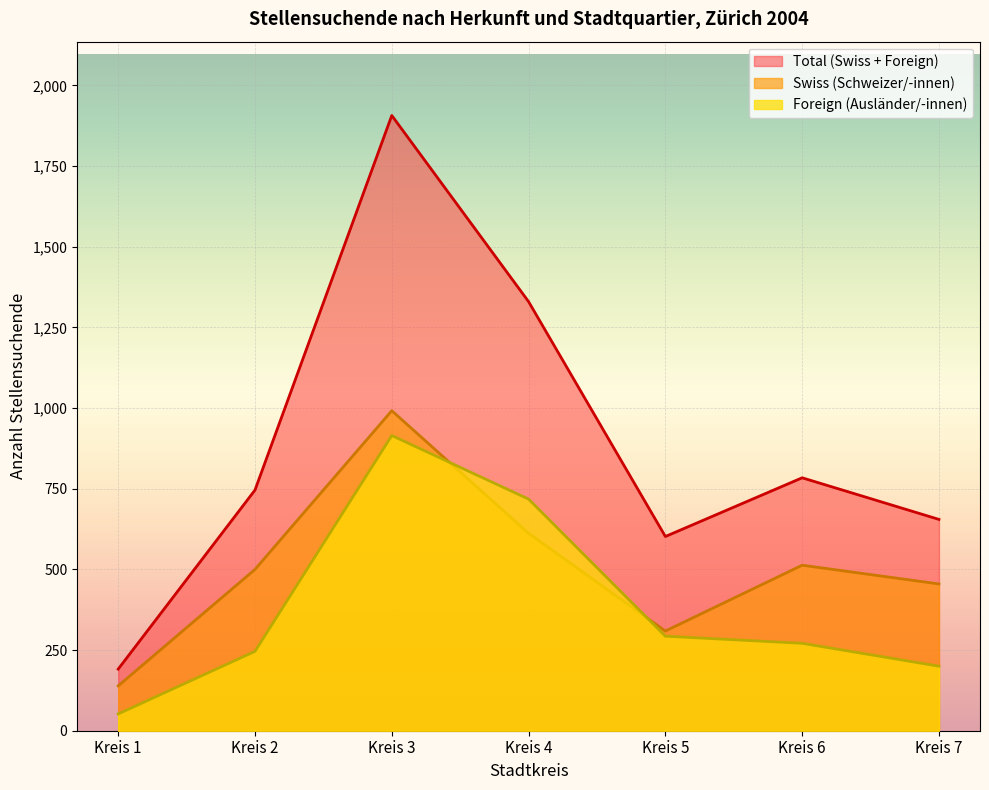

What is the highest value of the Foreign (Ausländer/-innen) series?

915